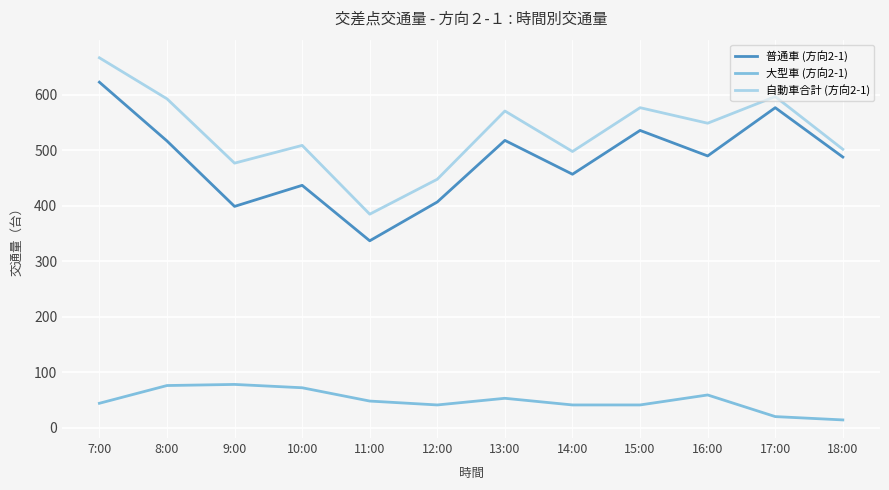

How many interior local valleys does the 自動車合計 (方向2-1) series have?

4